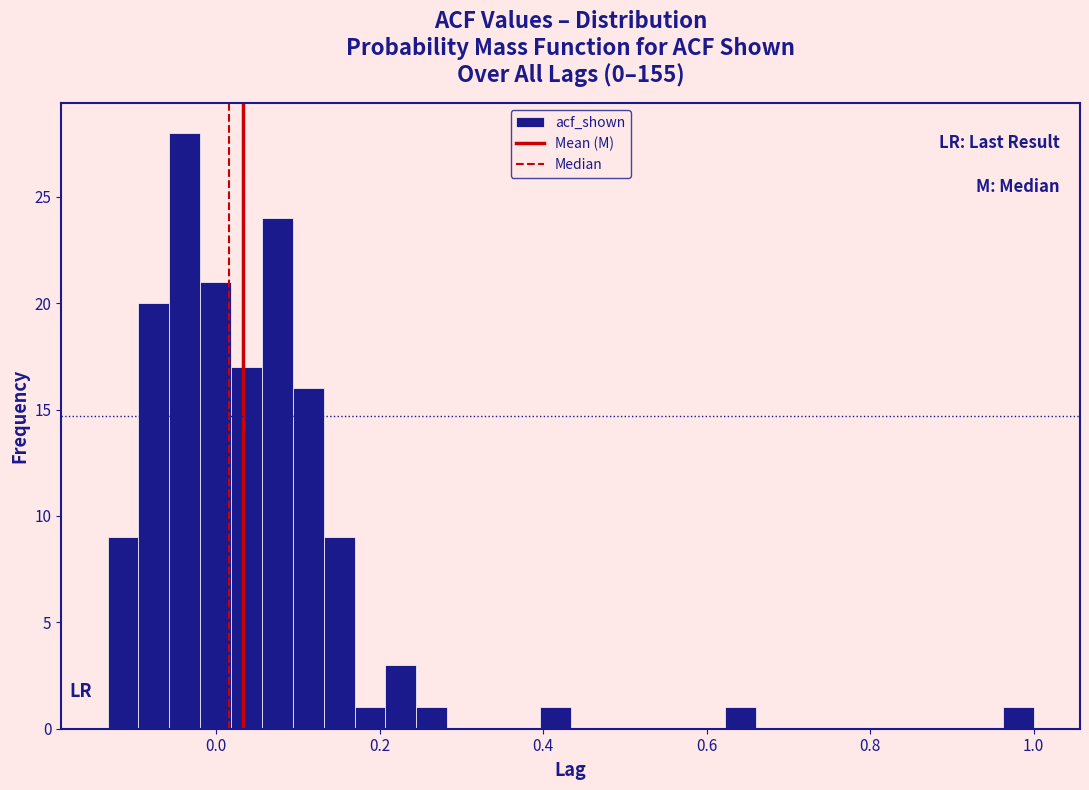

Read against the x-axis, roughly where is the centre of the tallest bar?

-0.04